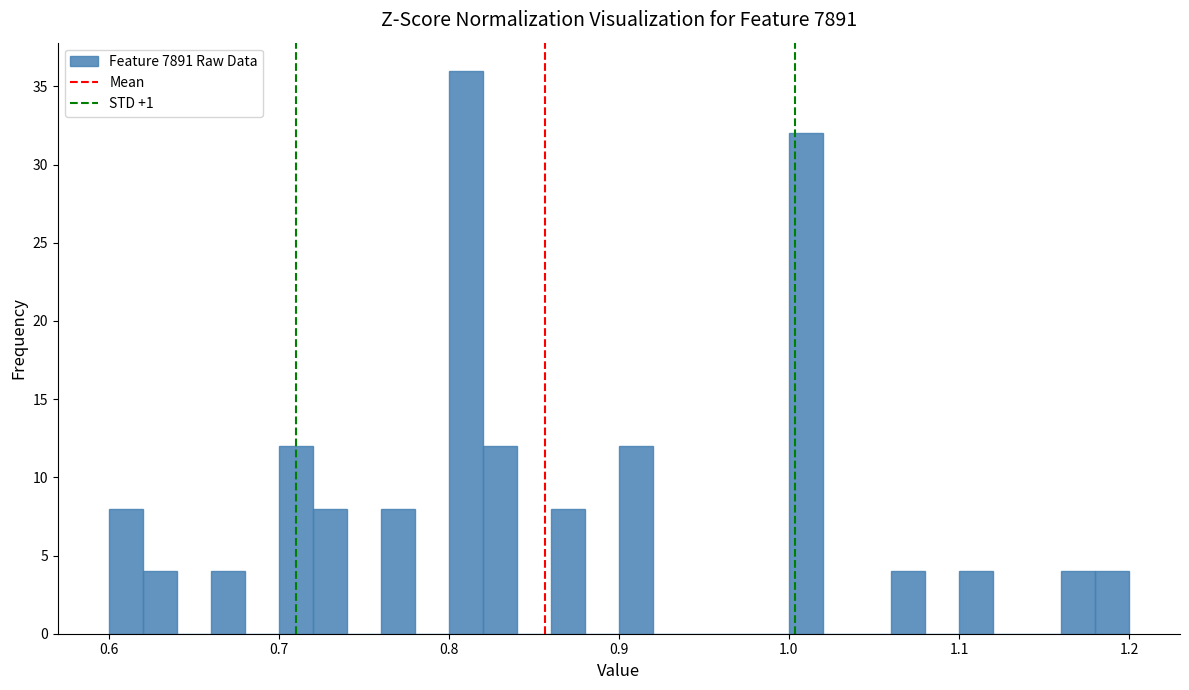

Read against the x-axis, roughly where is the centre of the tallest bar?

0.81